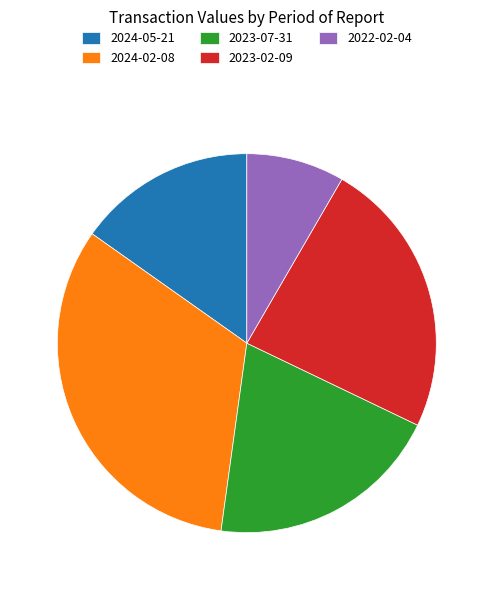

Do 2022-02-04 and 2024-02-08 together represent more than half of the pie?

No